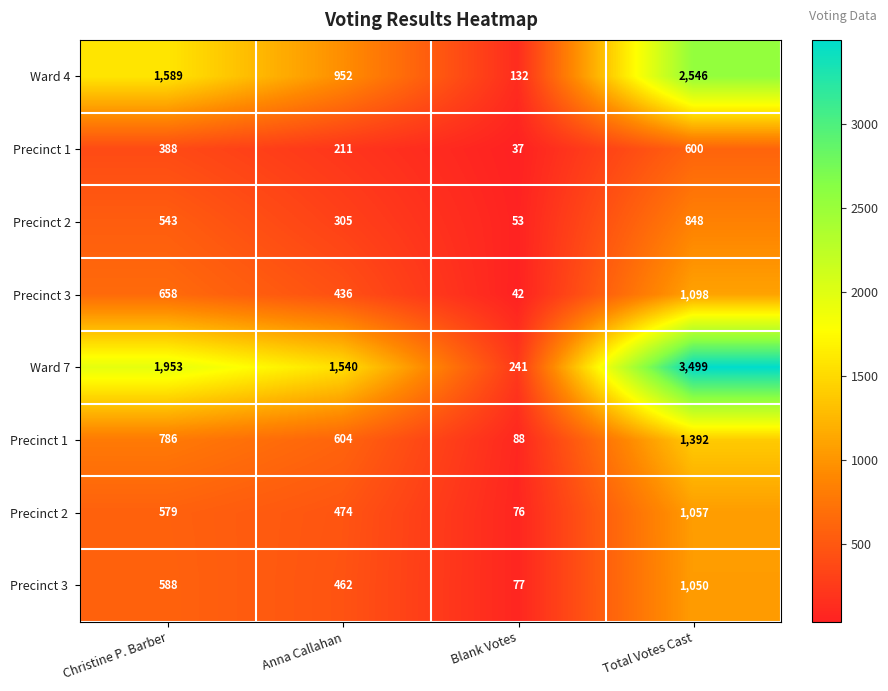

What is the minimum value shown in the chart?

37